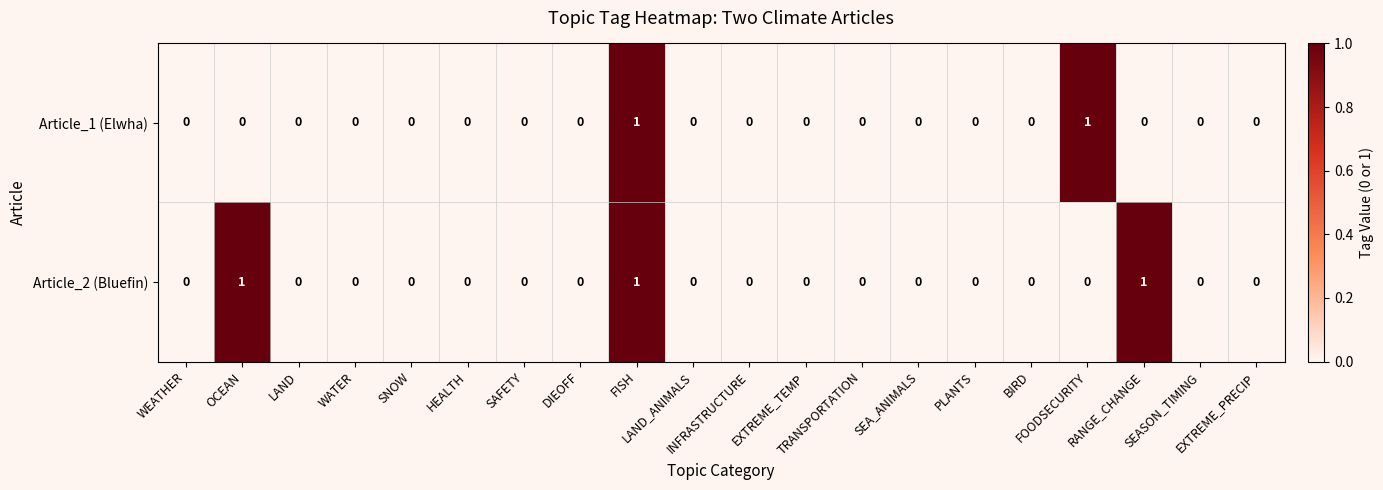

List the series in order of their overall mean, lowest first.

Article_1 (Elwha), Article_2 (Bluefin)